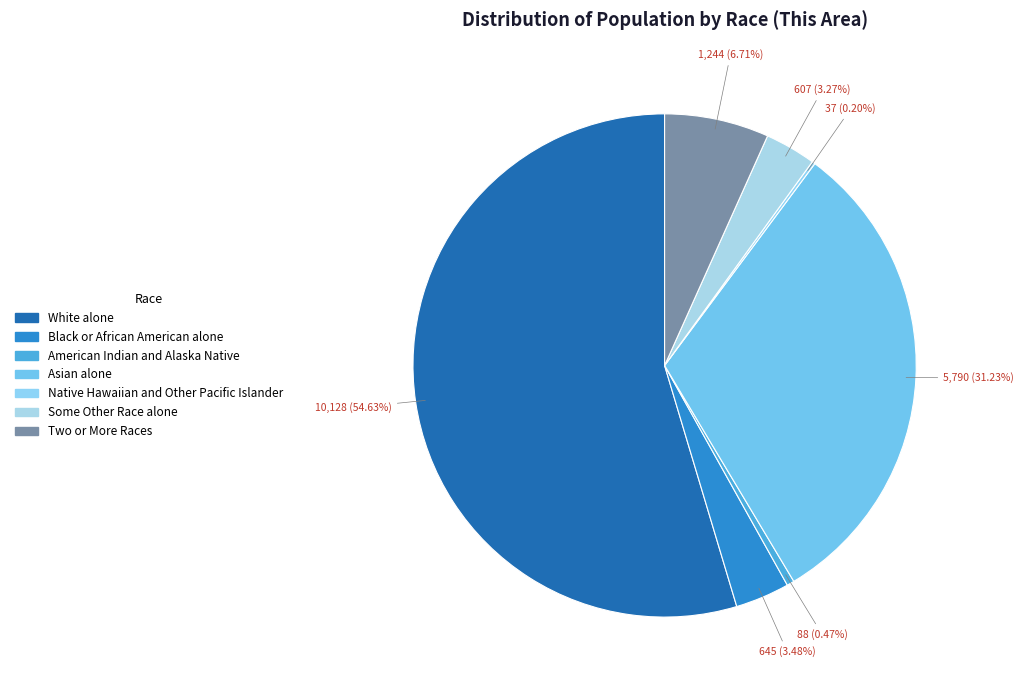

To the nearest percent, what is the combined percentage of Black or African American alone and Some Other Race alone?

7%